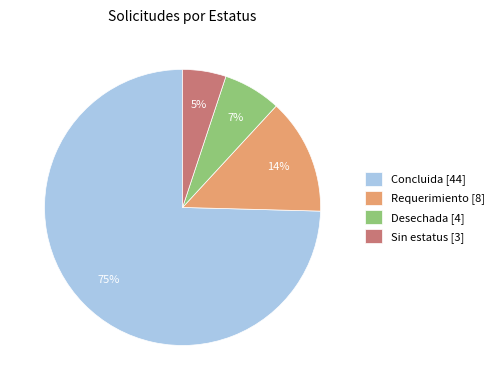

Is it true that Requerimiento [8] is 14% of the pie?

True